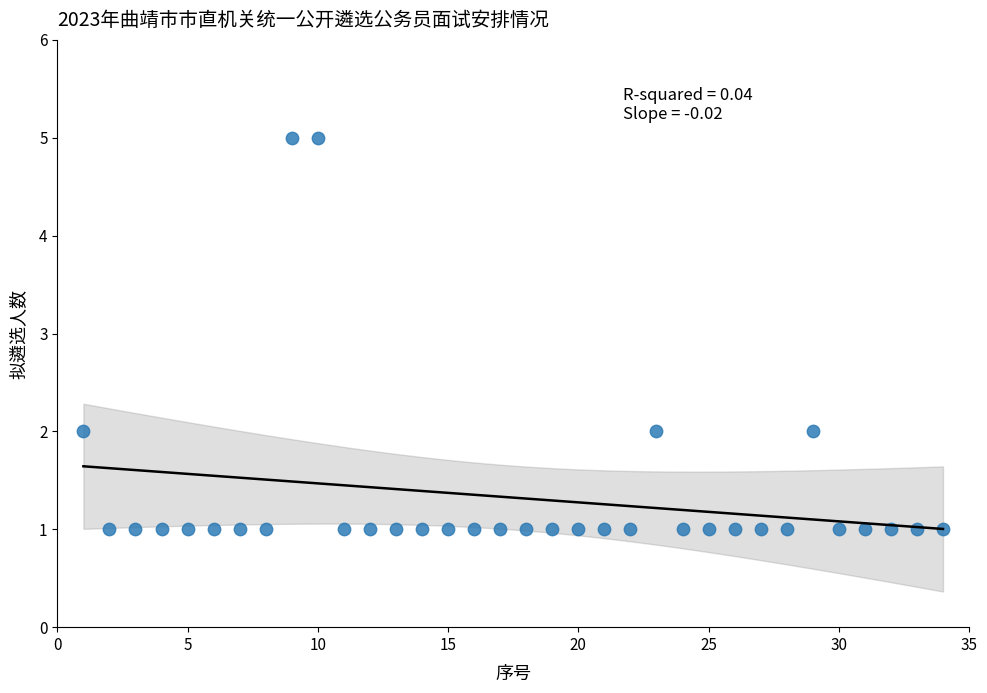

What is the range of X values (max minus min)?

33